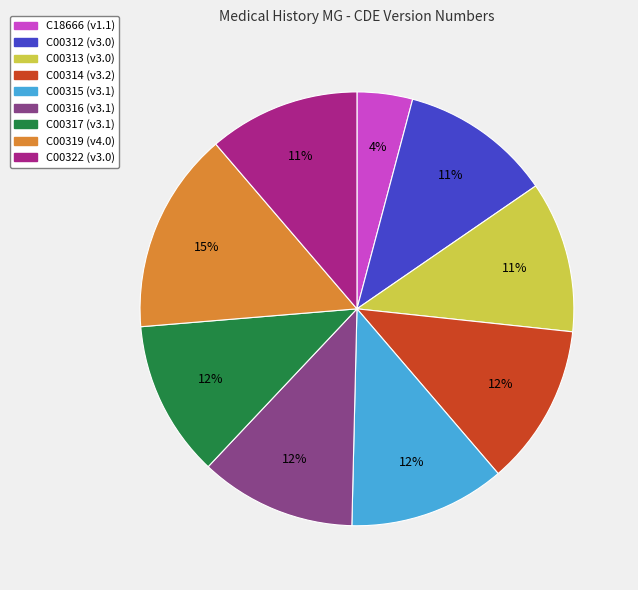

The C00315 slice represents 12% of the pie. True or false?

True